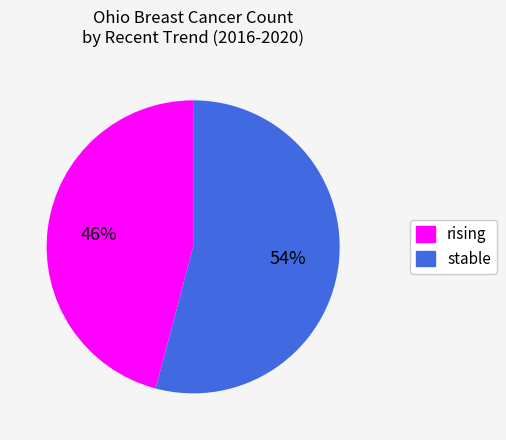

Which category has the biggest portion of the pie?

stable